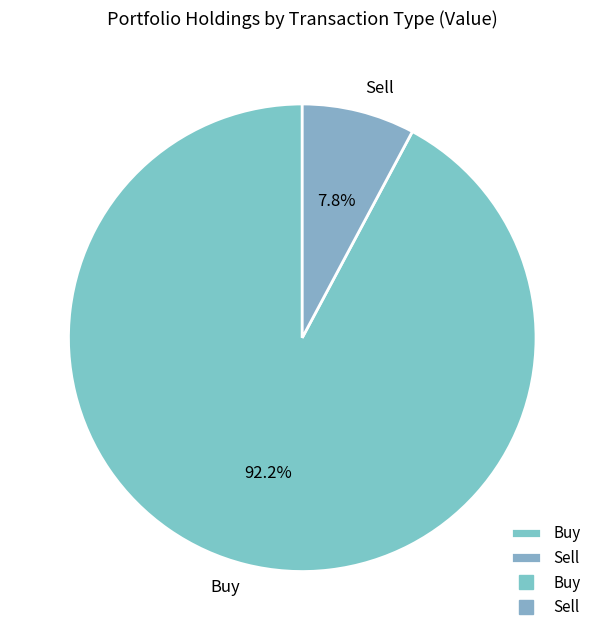

Which slice is the largest?

Buy